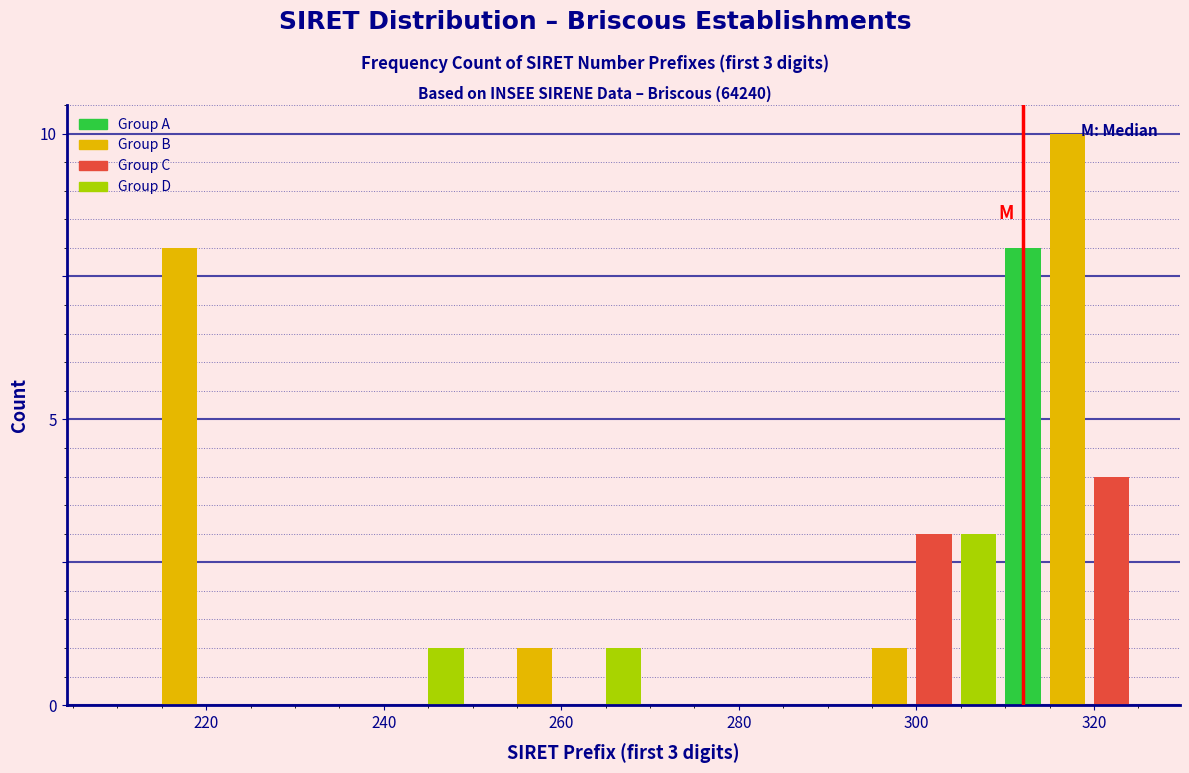

Read against the x-axis, roughly where is the centre of the tallest bar?

318